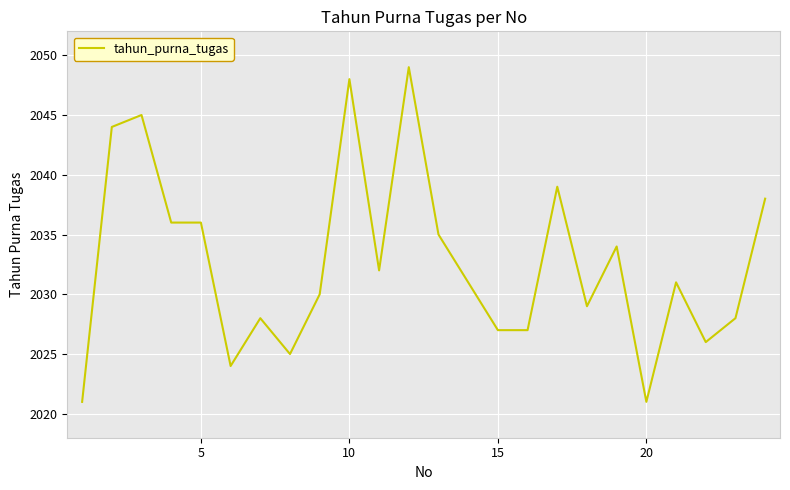

What is the maximum value shown in the chart?

2049